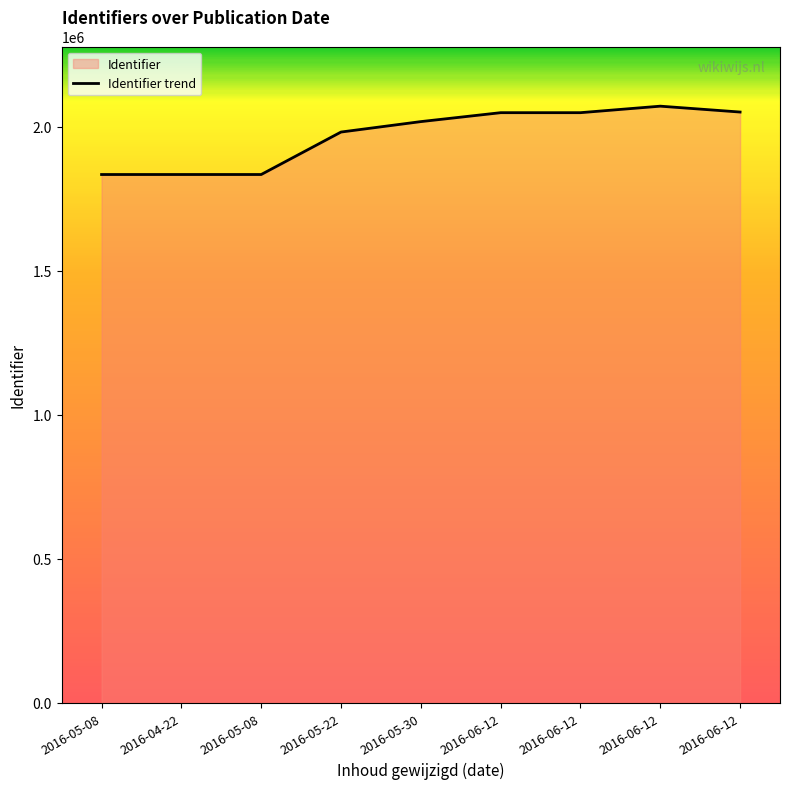

The chart shows a value of 833318 at 2016-05-22. True or false?

False